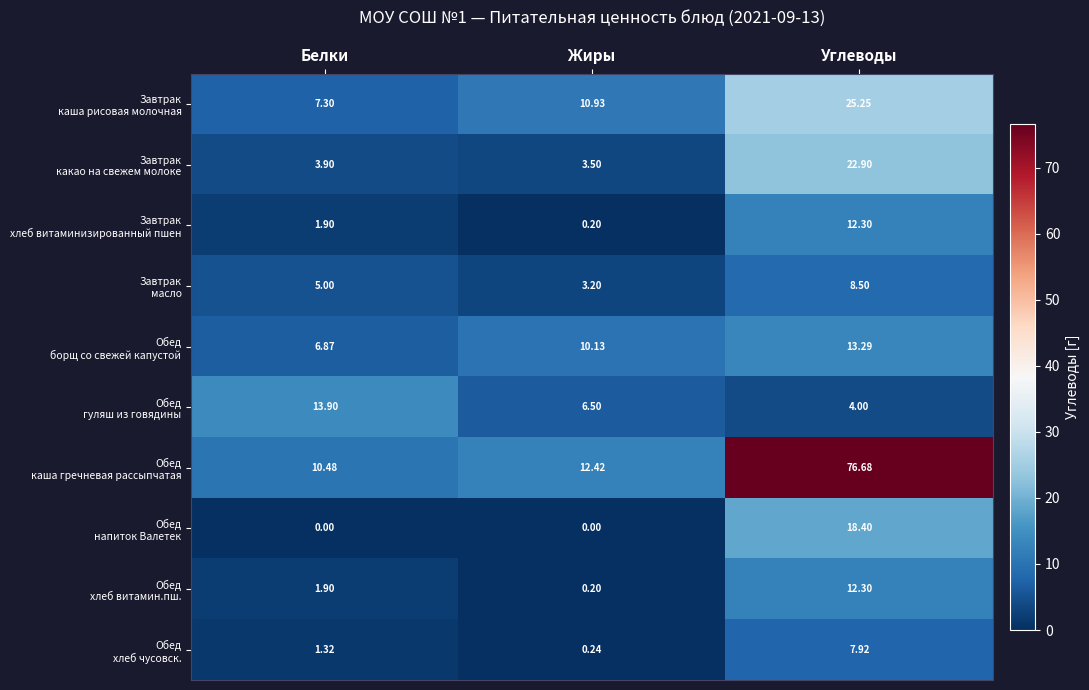

At which category does the chart reach its peak across all series?

Углеводы